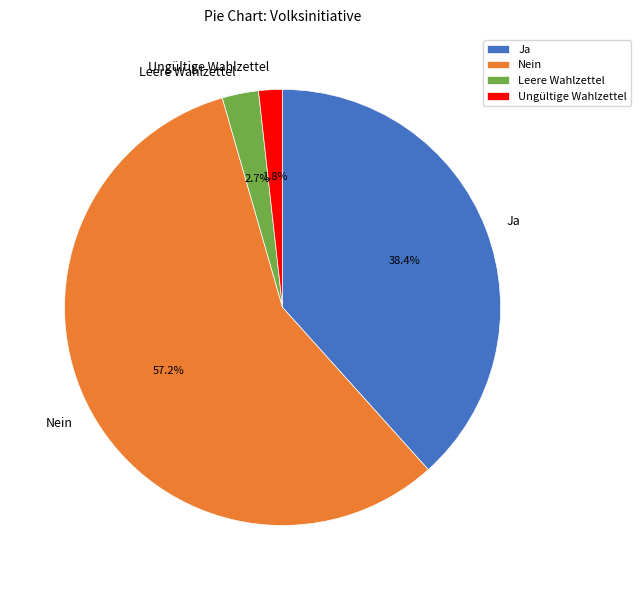

Count the number of slices in the pie.

4